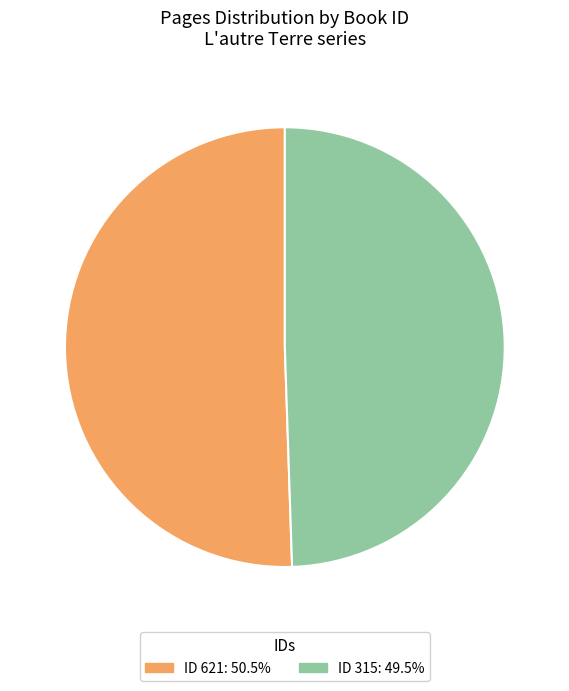

Does any single category account for the majority?

Yes